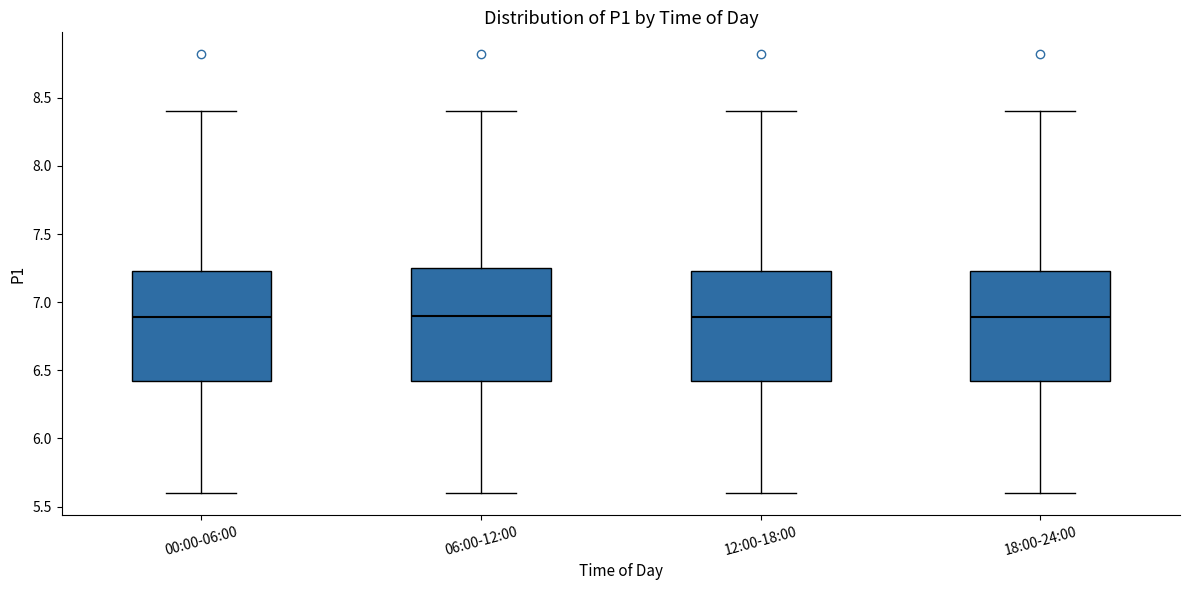

Reading left to right, transcribe this box plot: for each box, give where its median line is, the range the box spans, and where its two whiskers end, as read against the y-axis. The values are not printed on the chart, so give them approximately, as read against the axis.

00:00-06:00: median 6.90, box 6.40 to 7.25, whiskers 5.60 to 8.40
06:00-12:00: median 6.90, box 6.40 to 7.25, whiskers 5.60 to 8.40
12:00-18:00: median 6.90, box 6.40 to 7.25, whiskers 5.60 to 8.40
18:00-24:00: median 6.90, box 6.40 to 7.25, whiskers 5.60 to 8.40